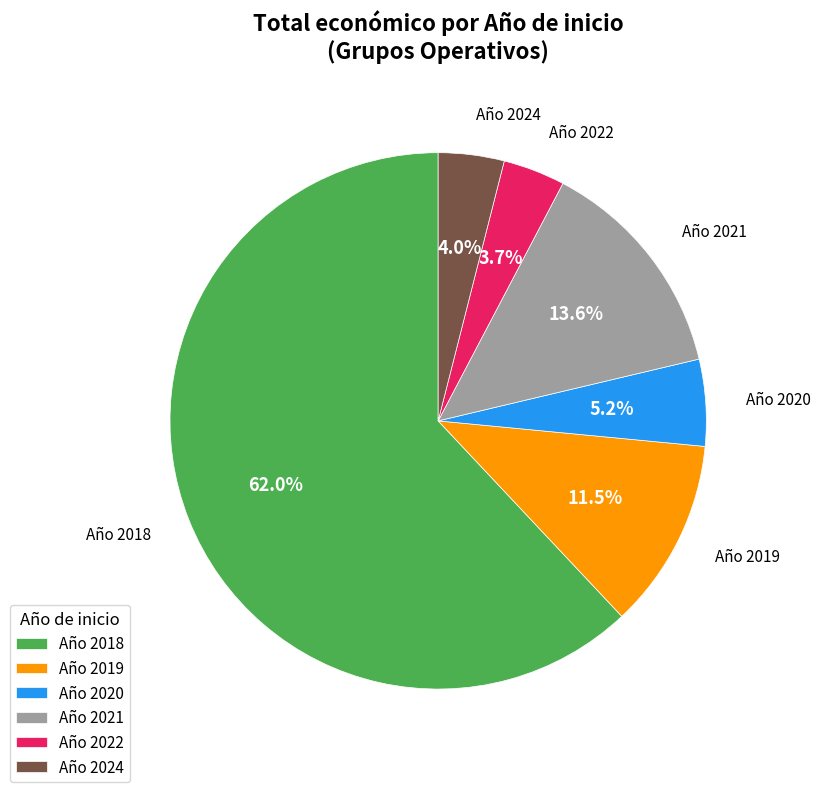

Which has a higher value, Año 2021 or Año 2020?

Año 2021